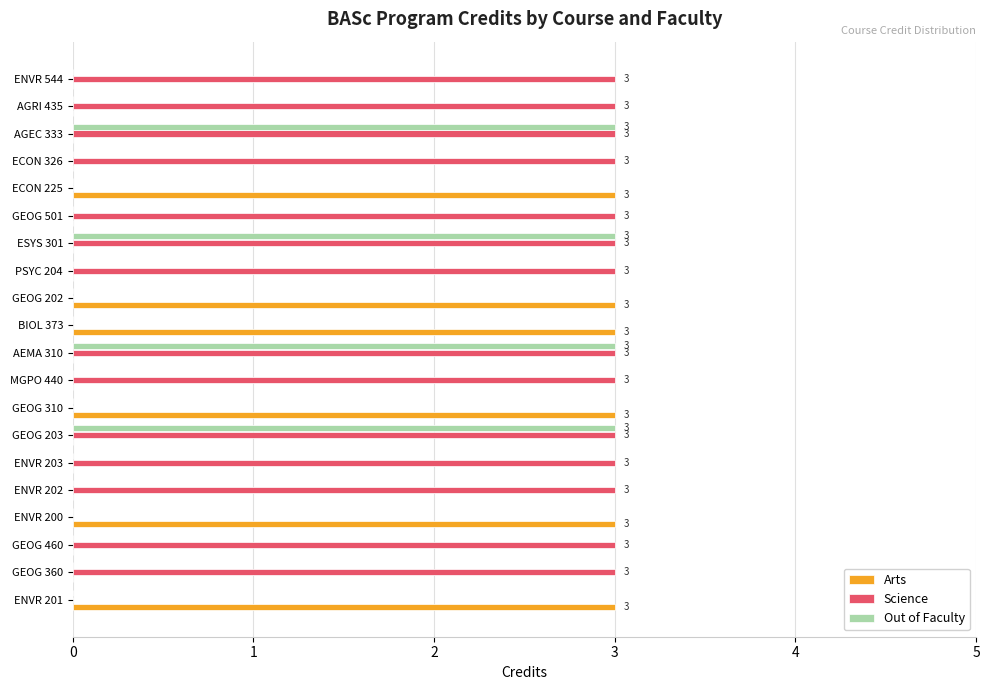

The Science series shows 0 at GEOG 310. True or false?

True